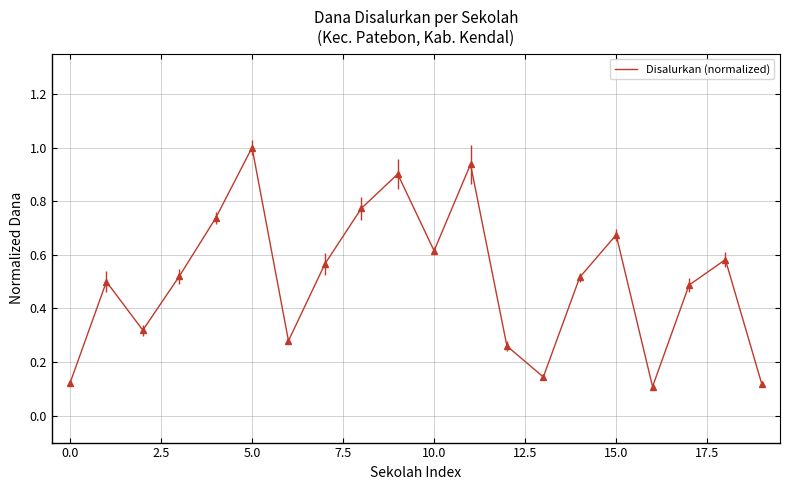

What is the greatest value displayed?

1.0